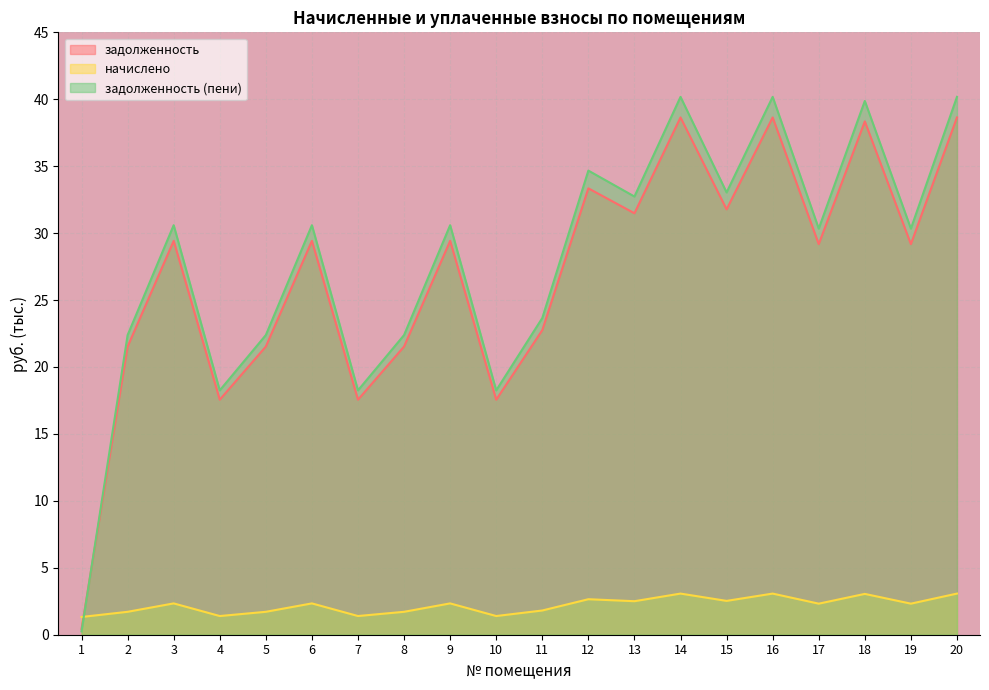

Which label corresponds to the largest value in the chart?

14